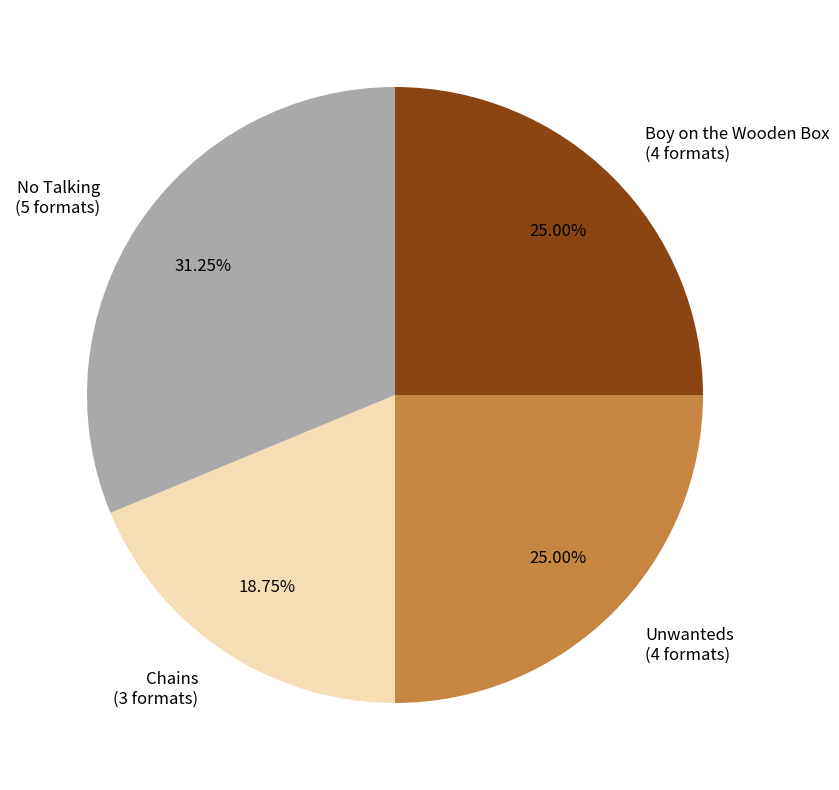

What percentage is the Chains slice, to the nearest percent?

19%